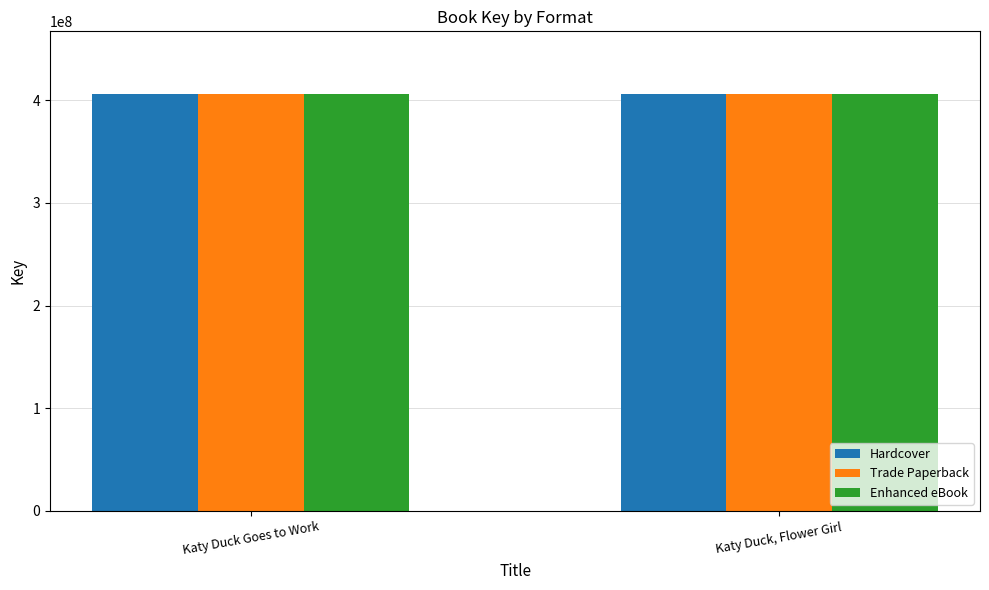

Is it true that Enhanced eBook equals 557876312 at Katy Duck Goes to Work?

False